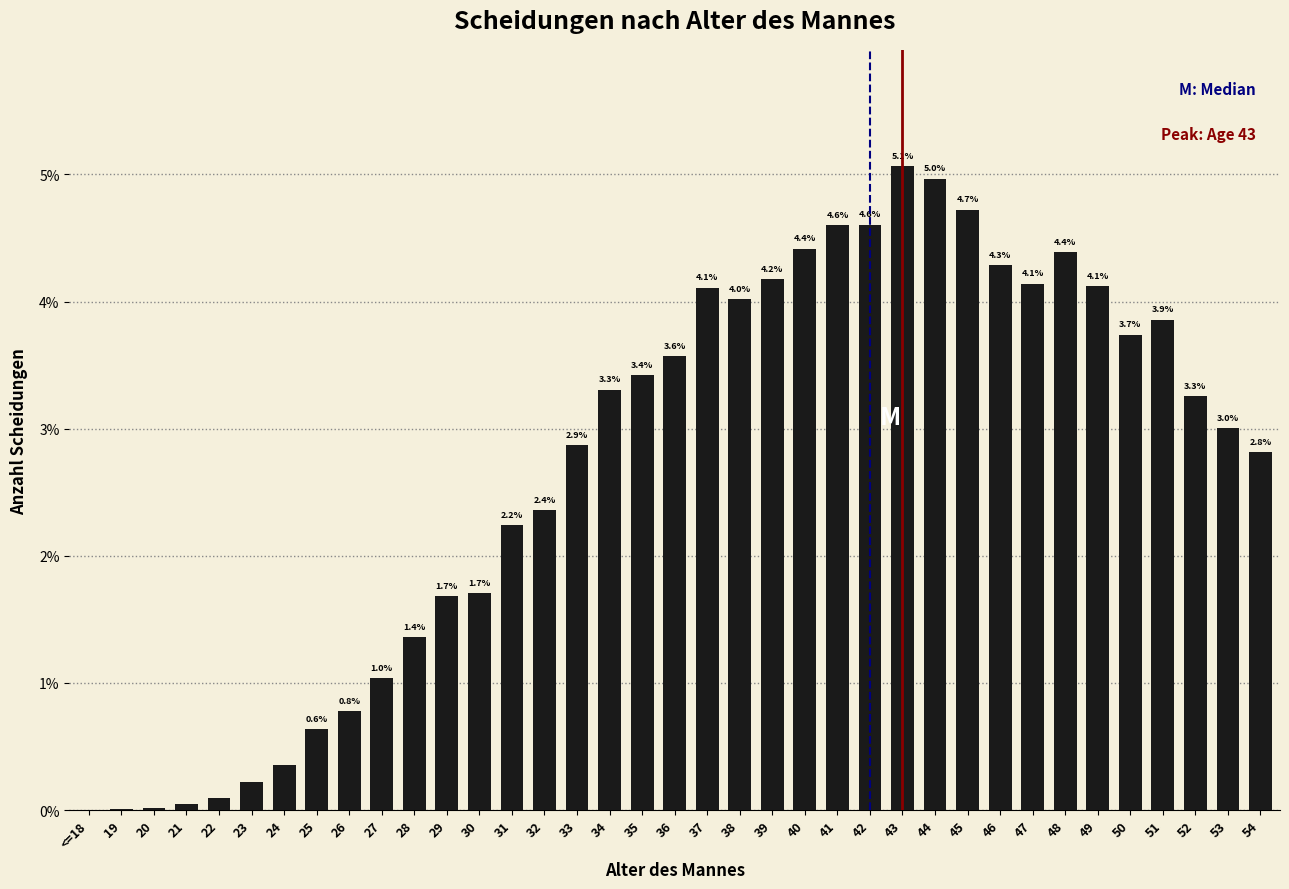

The value at 44 is 1.1. True or false?

False